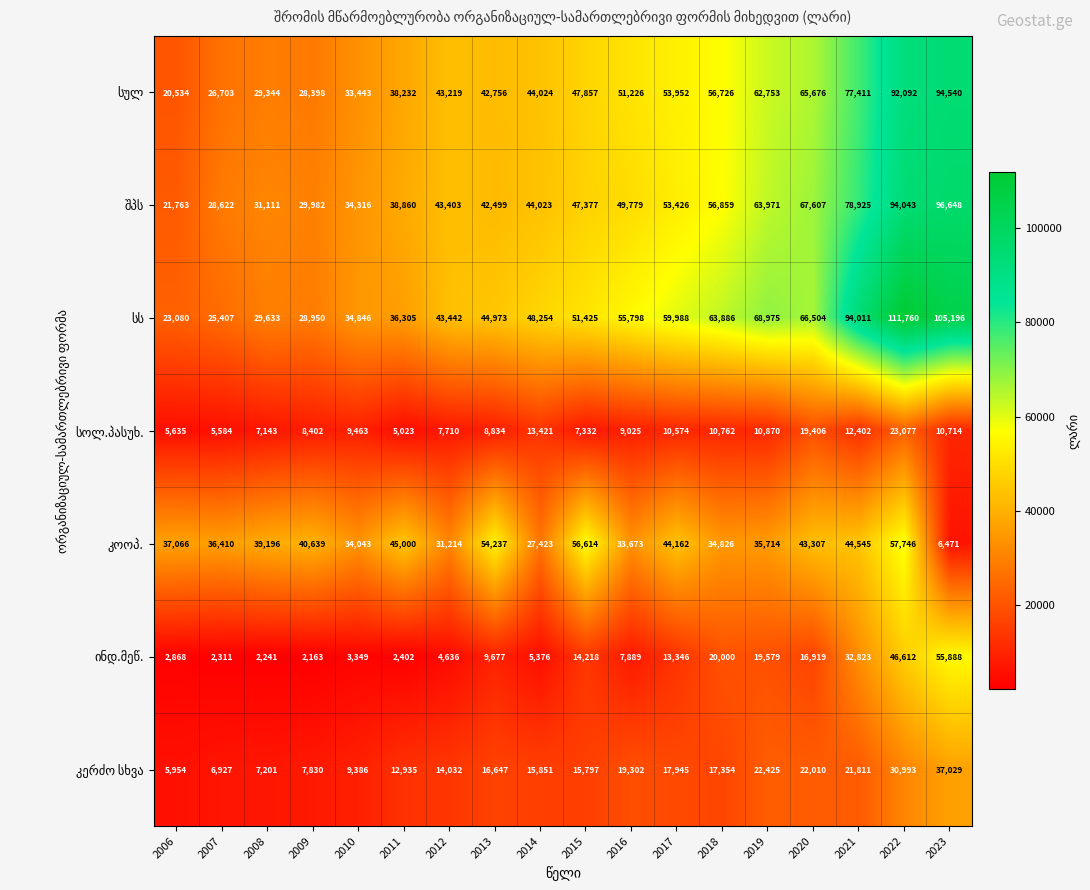

How many series are shown in this chart?

7